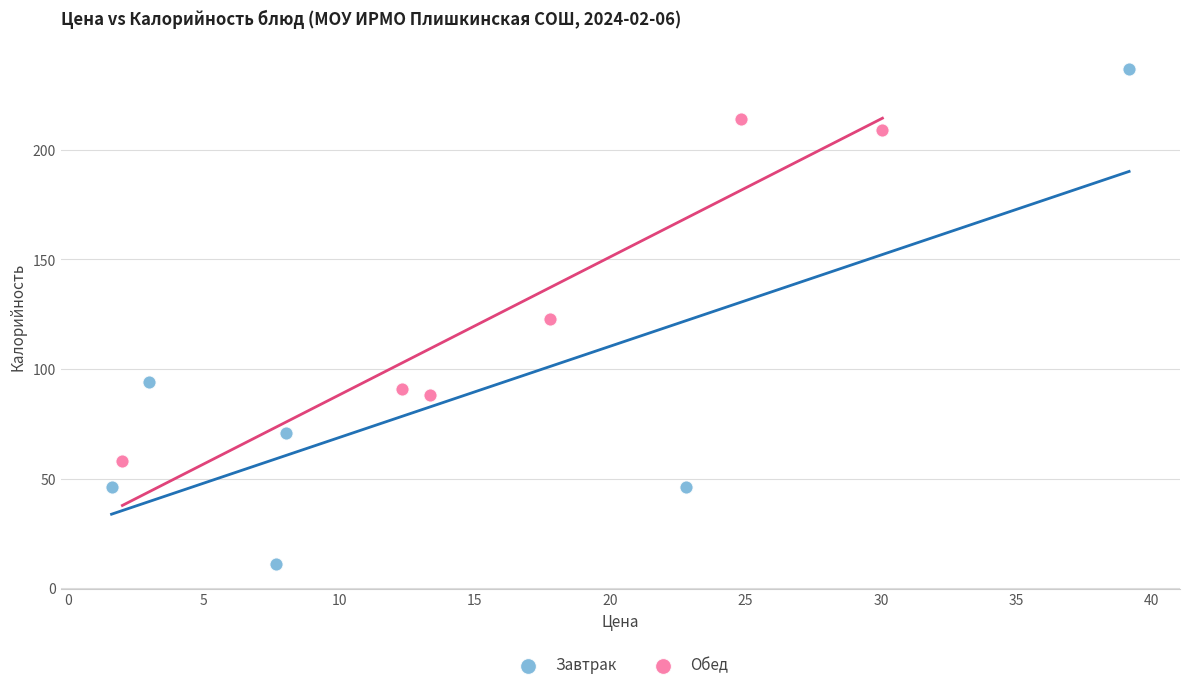

Which series has the largest Y range (max minus min)?

Завтрак